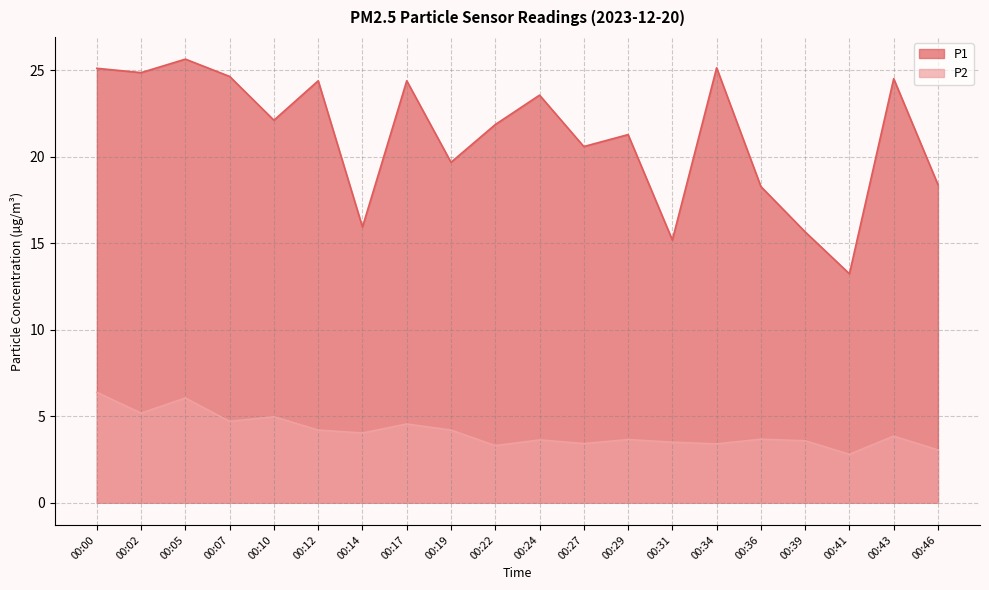

At which label is P1 closest to 19?

00:46